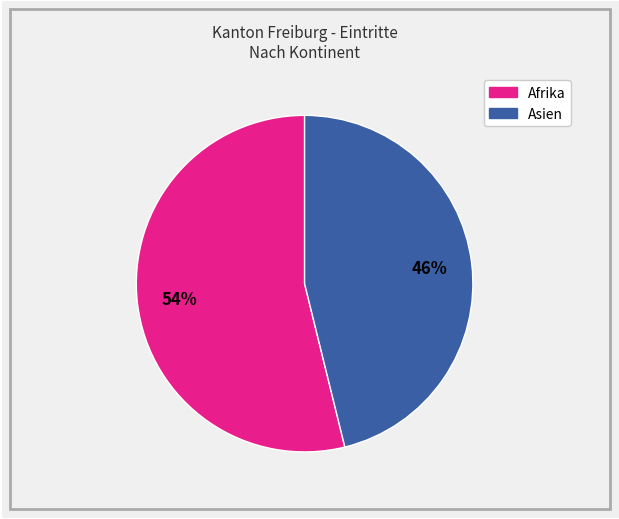

What percentage is the Asien slice, to the nearest percent?

46%